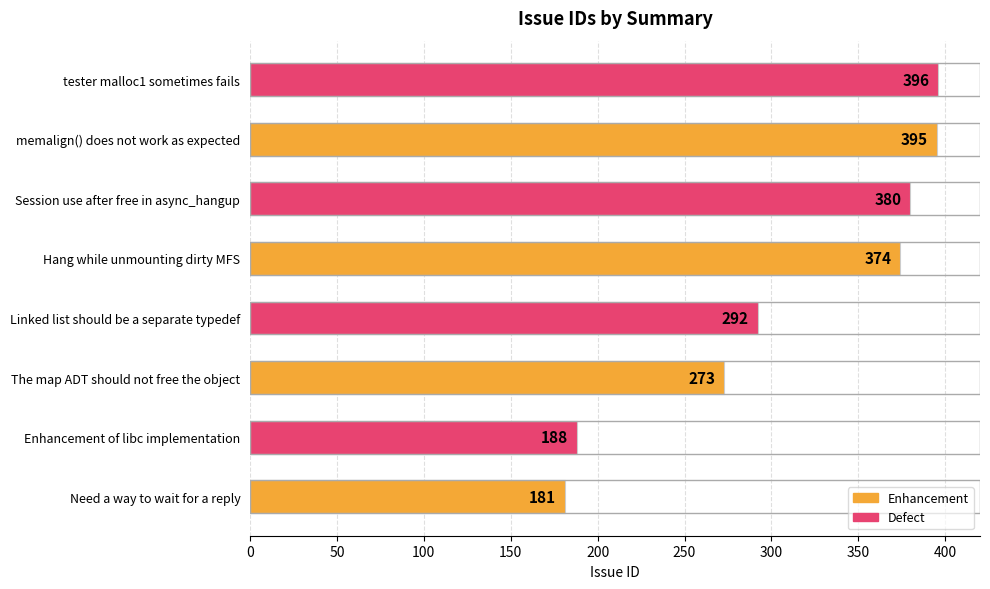

Is it true that the value at memalign() does not work as expected is 395?

True